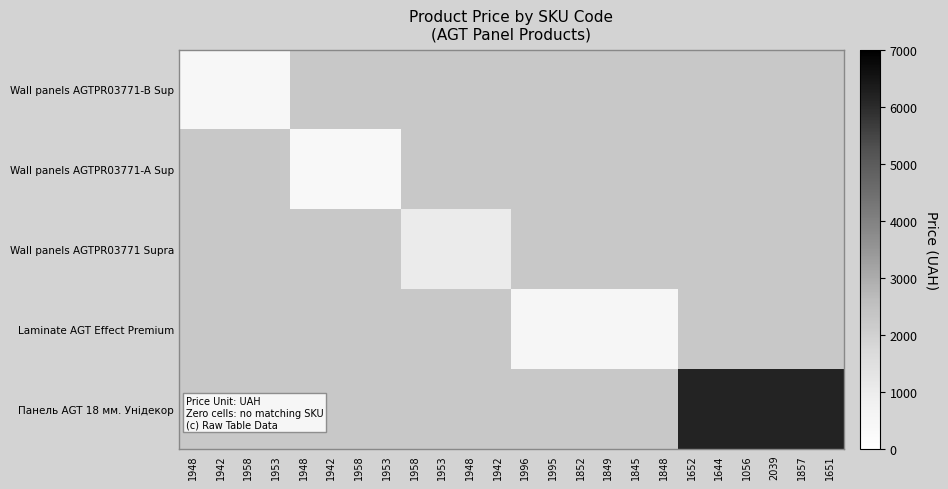

At which category is the sum across all series the highest?

1652